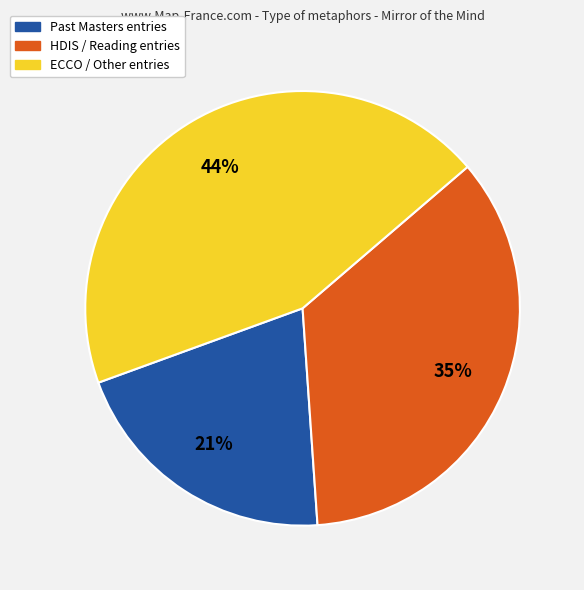

To the nearest percent, what is the average slice percentage?

33%